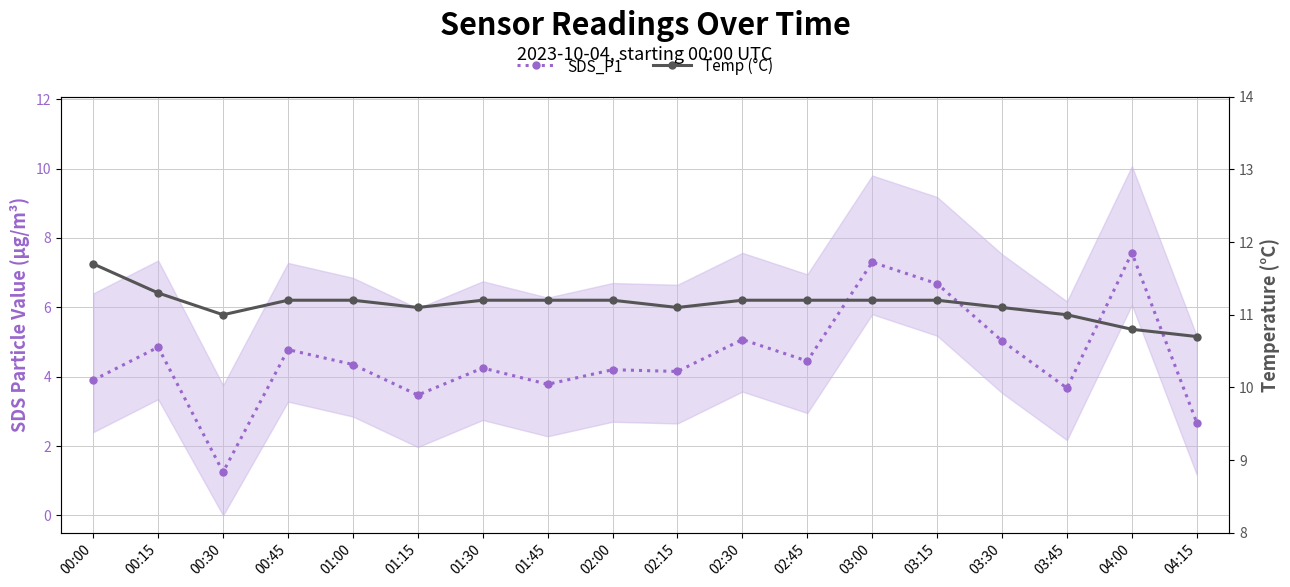

What is the difference between the maximum and minimum values in the Temp (°C) series?

1.0